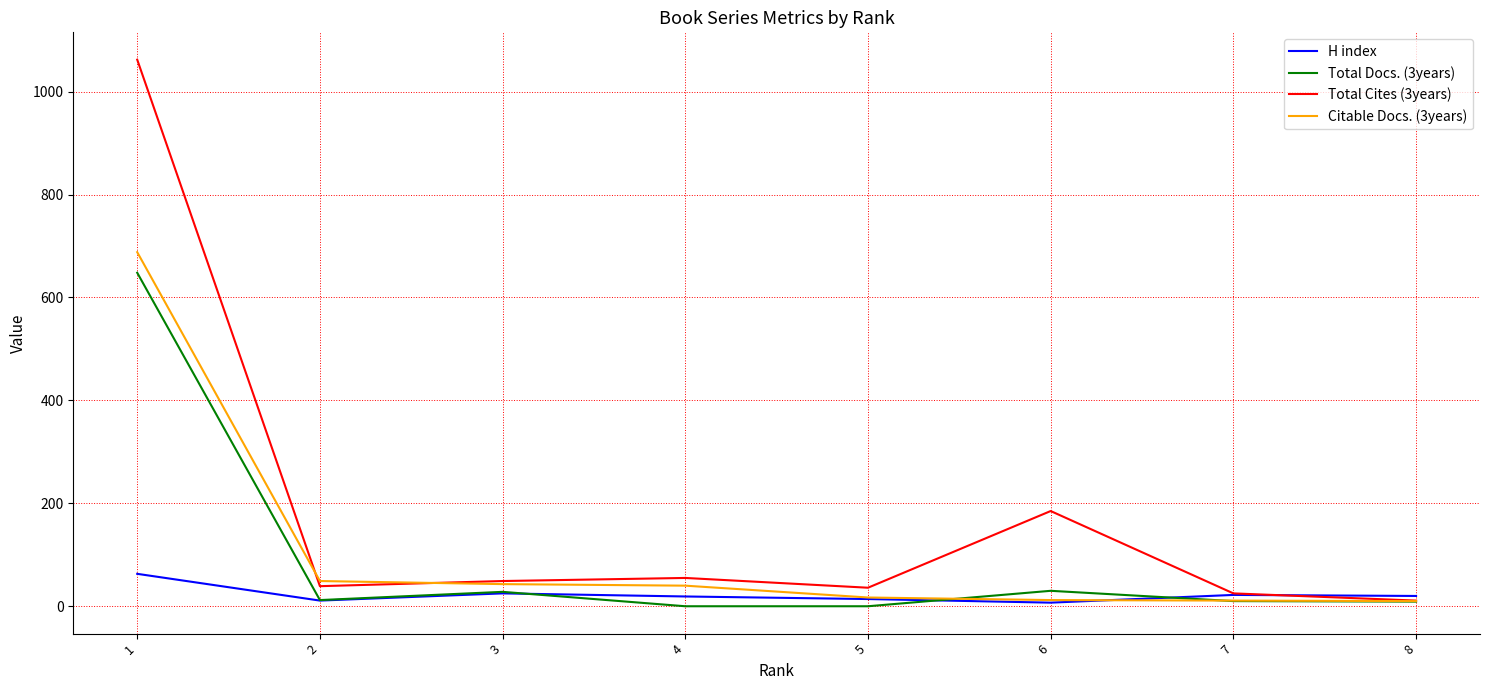

After their last crossing, which series has the higher values: H index or Total Docs. (3years)?

H index